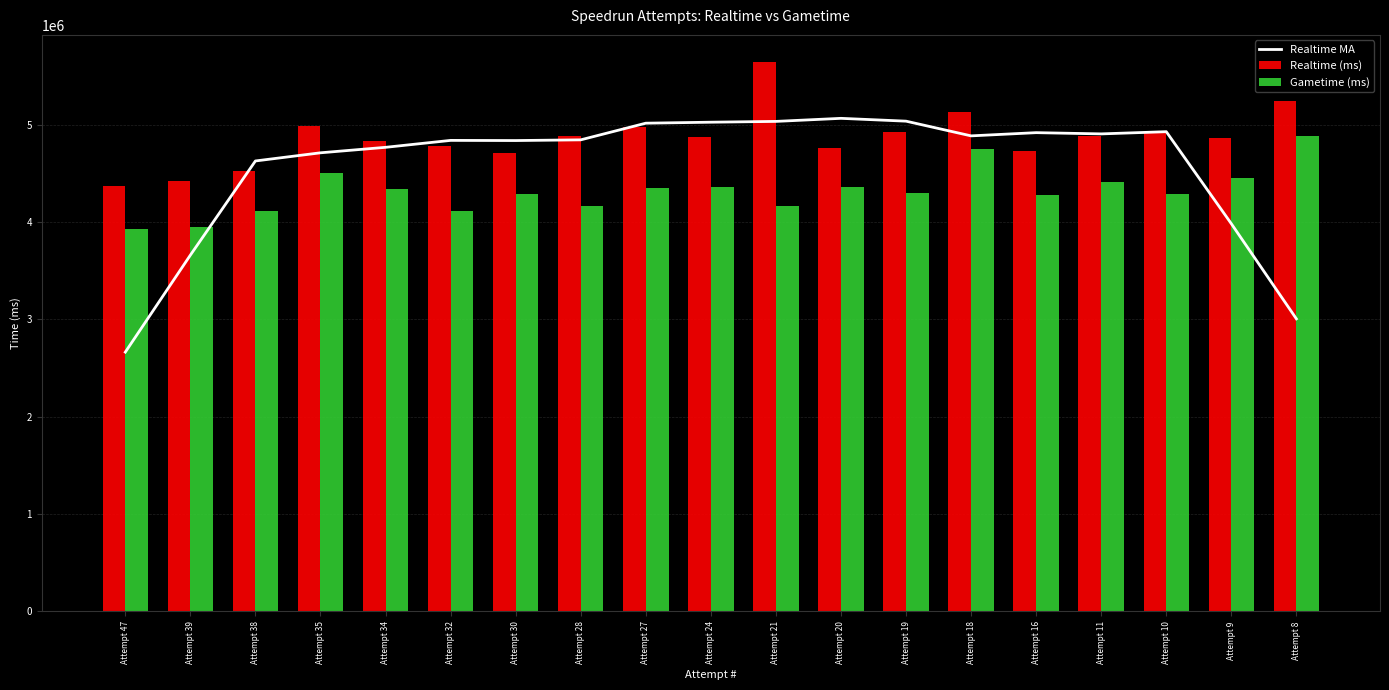

How many groups of bars are there?

19